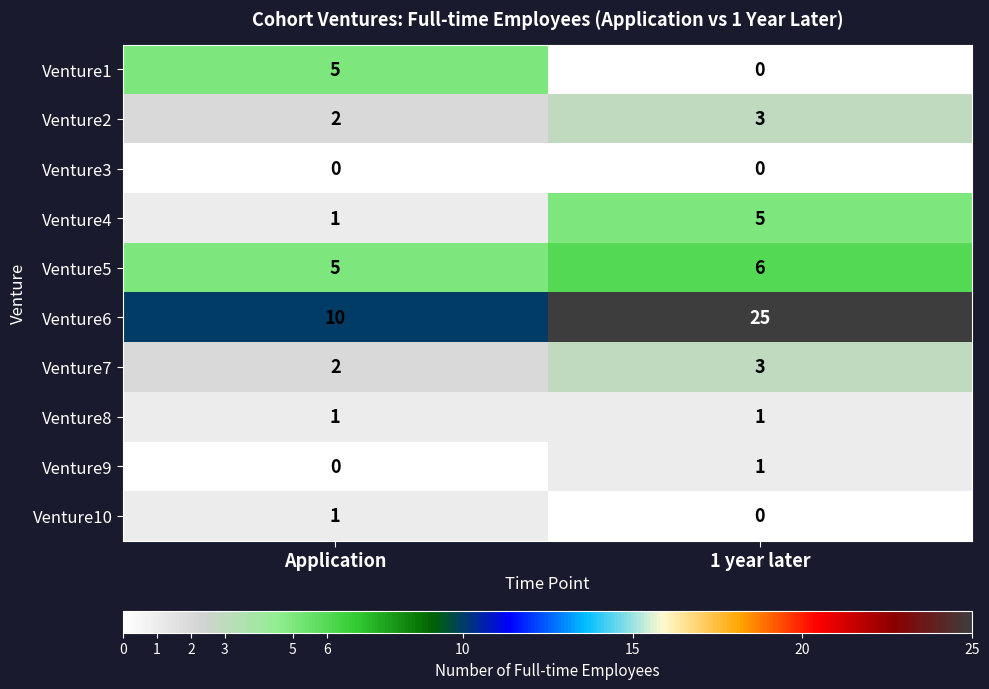

List the labels in order of Venture1 value, smallest first.

1 year later, Application